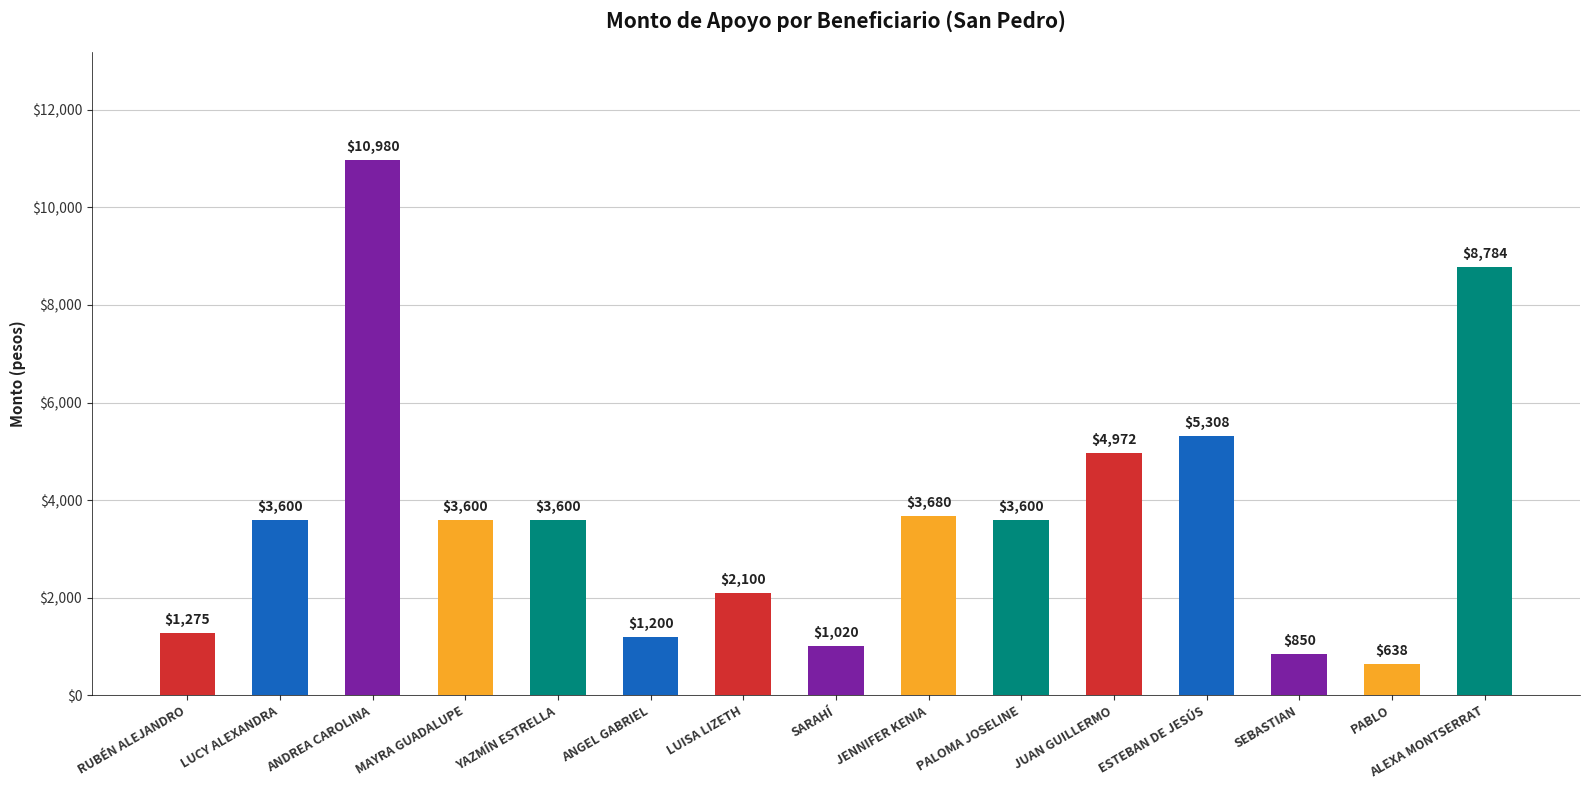

What is the minimum value shown in the chart?

637.5